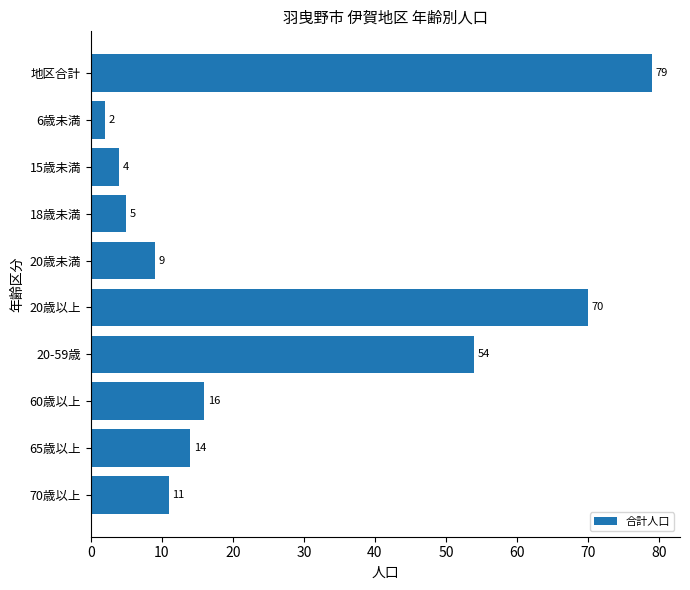

Reading top to bottom, transcribe all the data shown in this chart.

地区合計=79	6歳未満=2	15歳未満=4	18歳未満=5	20歳未満=9	20歳以上=70	20-59歳=54	60歳以上=16	65歳以上=14	70歳以上=11